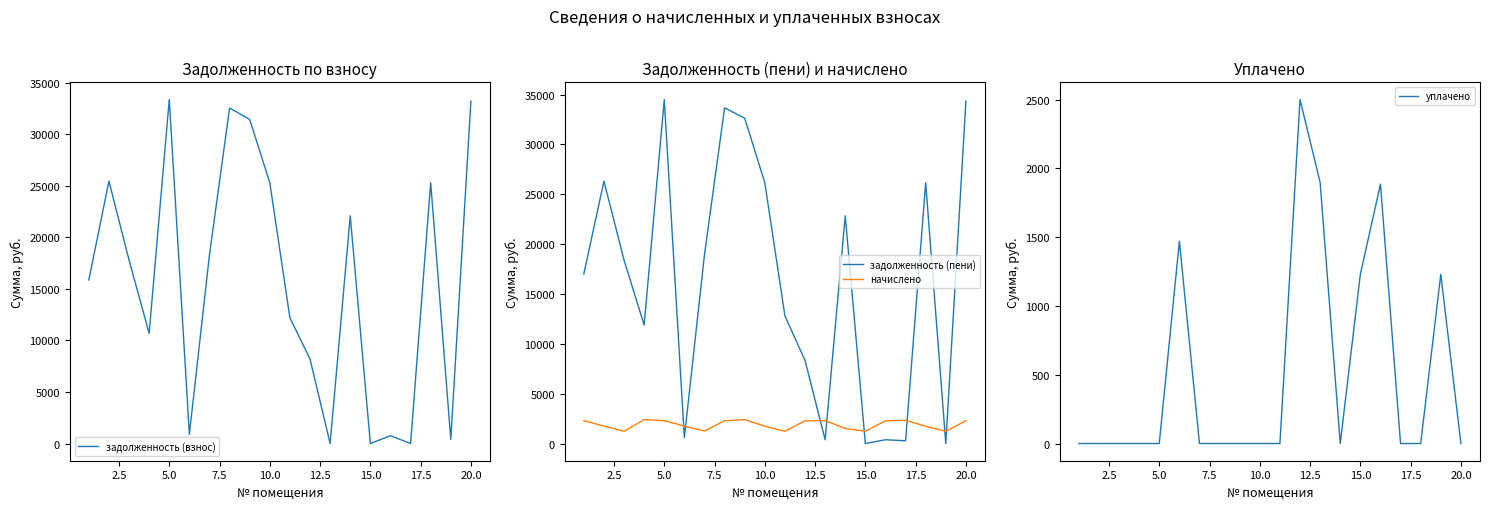

Which series has the largest total across all categories?

задолженность (пени)